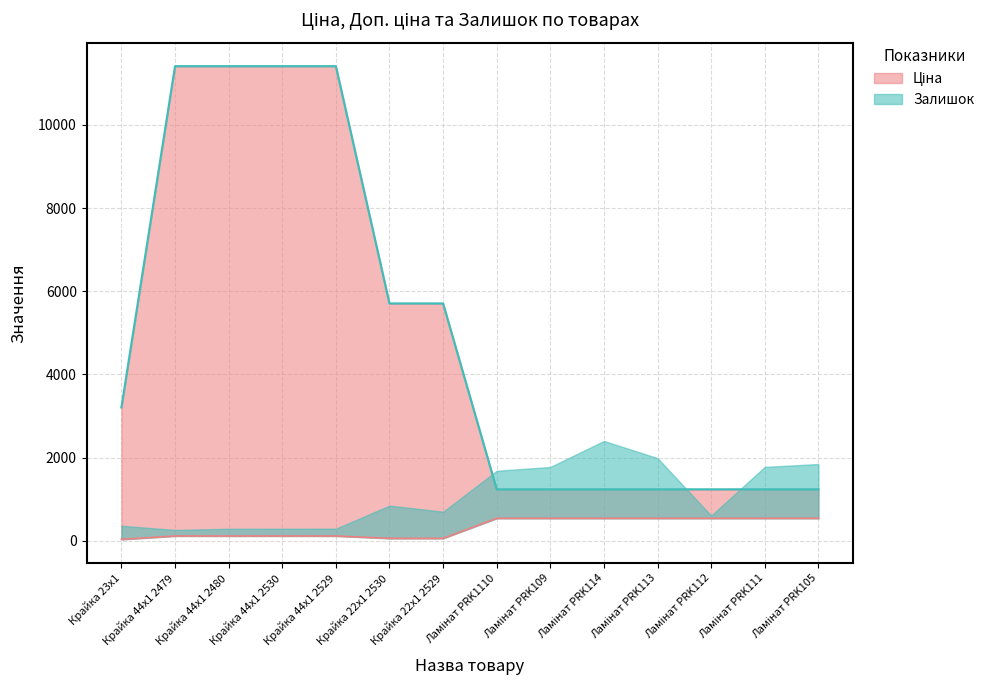

Rank the categories by Ціна value from highest to lowest.

Ламінат PRK1110, Ламінат PRK109, Ламінат PRK114, Ламінат PRK113, Ламінат PRK112, Ламінат PRK111, Ламінат PRK105, Крайка 44x1 2479, Крайка 44x1 2480, Крайка 44x1 2530, Крайка 44x1 2529, Крайка 22x1 2530, Крайка 22x1 2529, Крайка 23x1